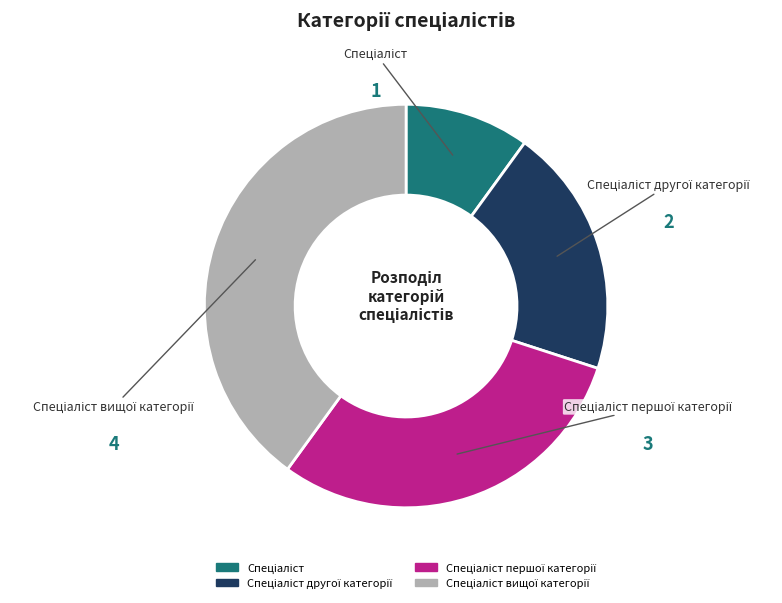

Is there any slice that represents more than half of the pie?

No